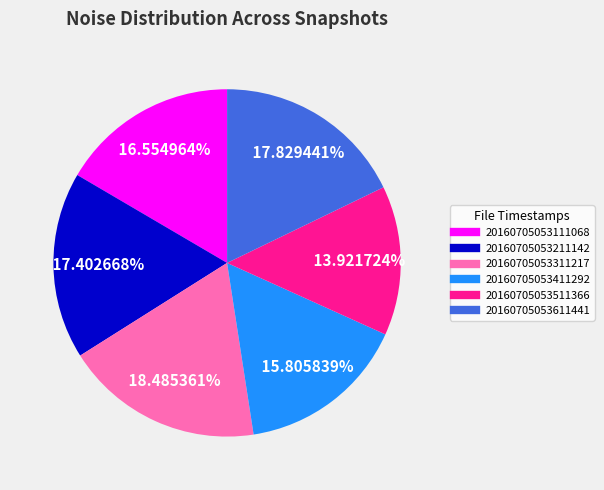

How many segments does this pie chart have?

6